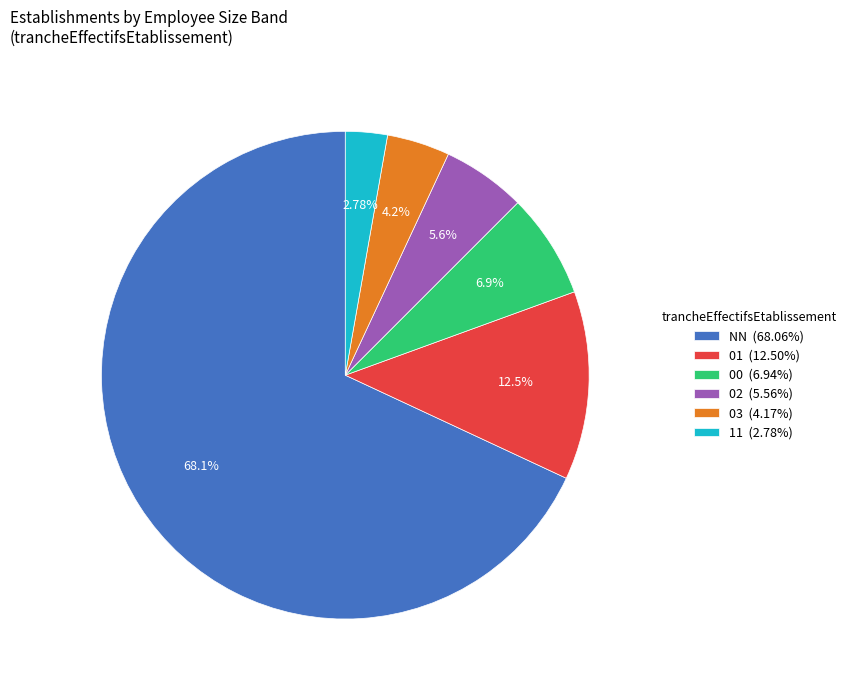

To the nearest percent, what is the combined percentage of 03 and 02?

10%